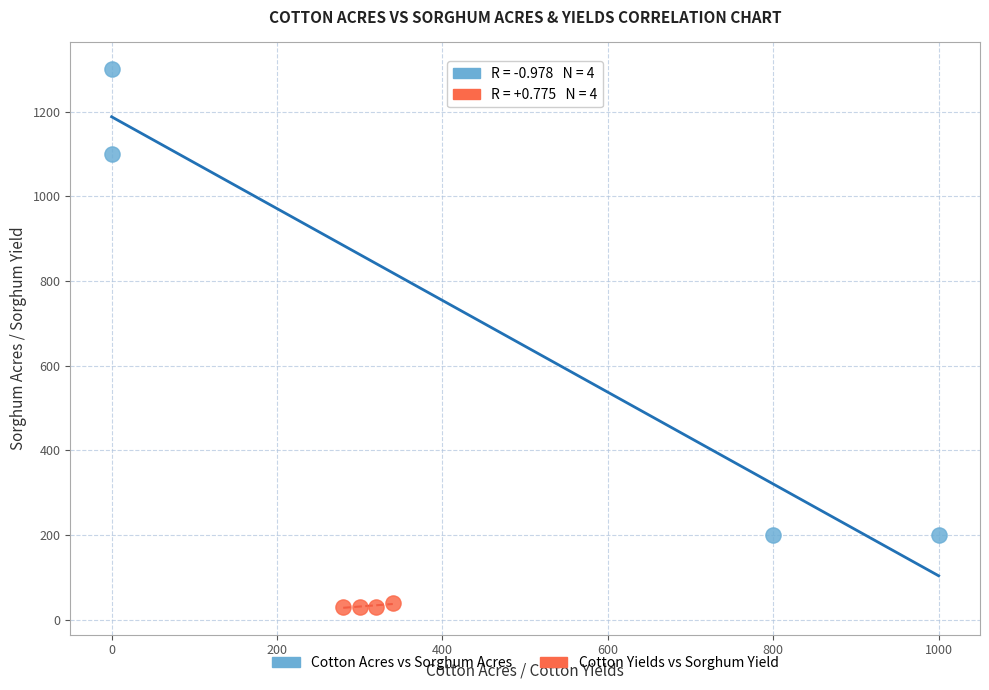

What are all the series names shown in the legend?

Cotton Acres vs Sorghum Acres, Cotton Yields vs Sorghum Yield